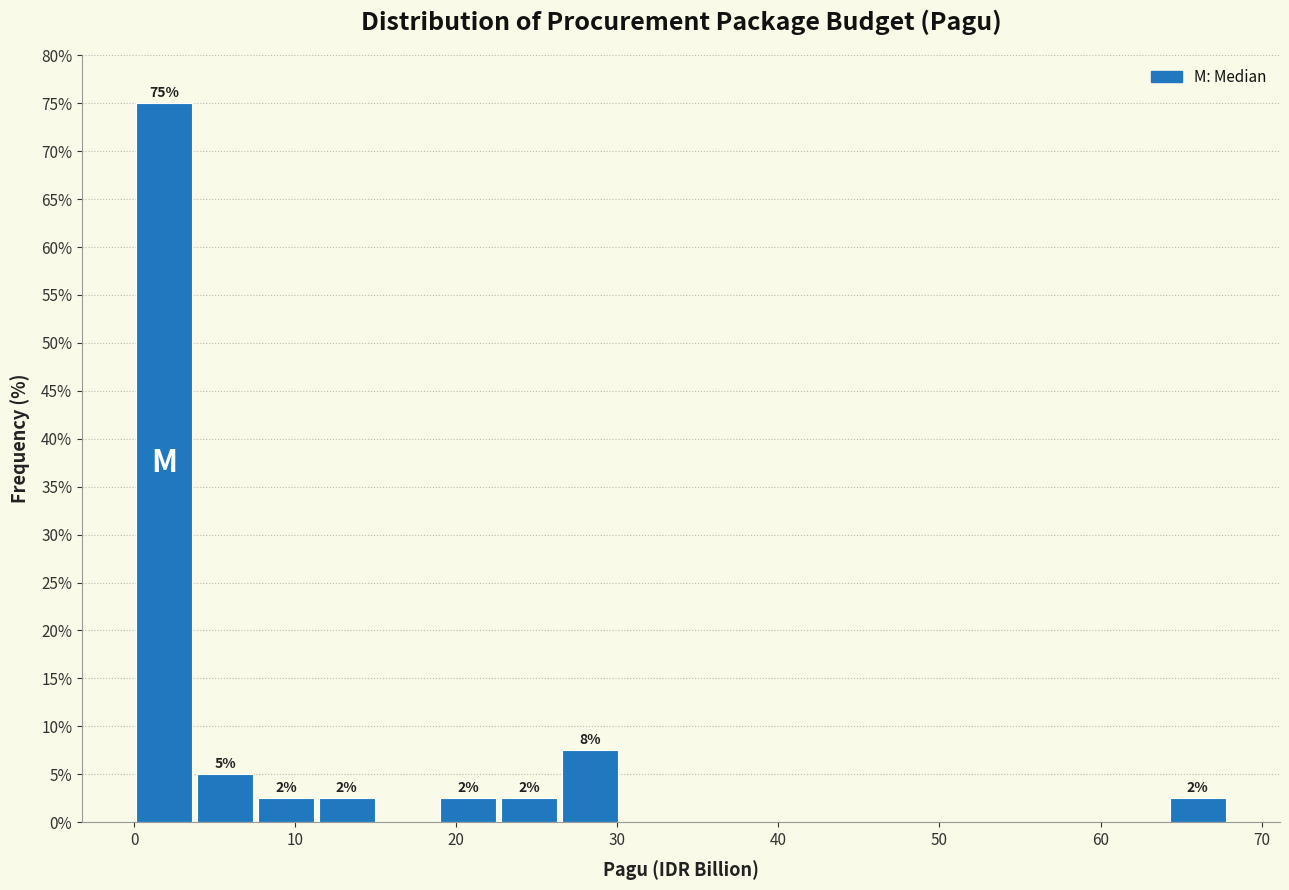

Around what value on the x-axis is the tallest bar? Give the approximate position of its centre, as read against the axis.

2